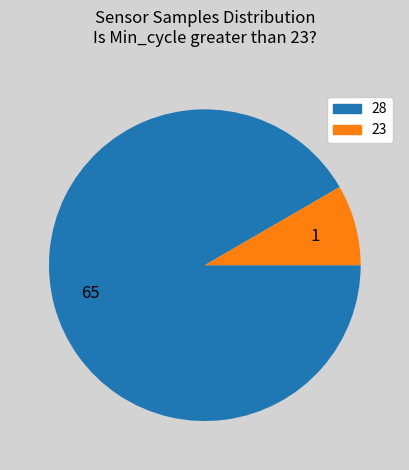

Is there a majority slice in this chart?

Yes